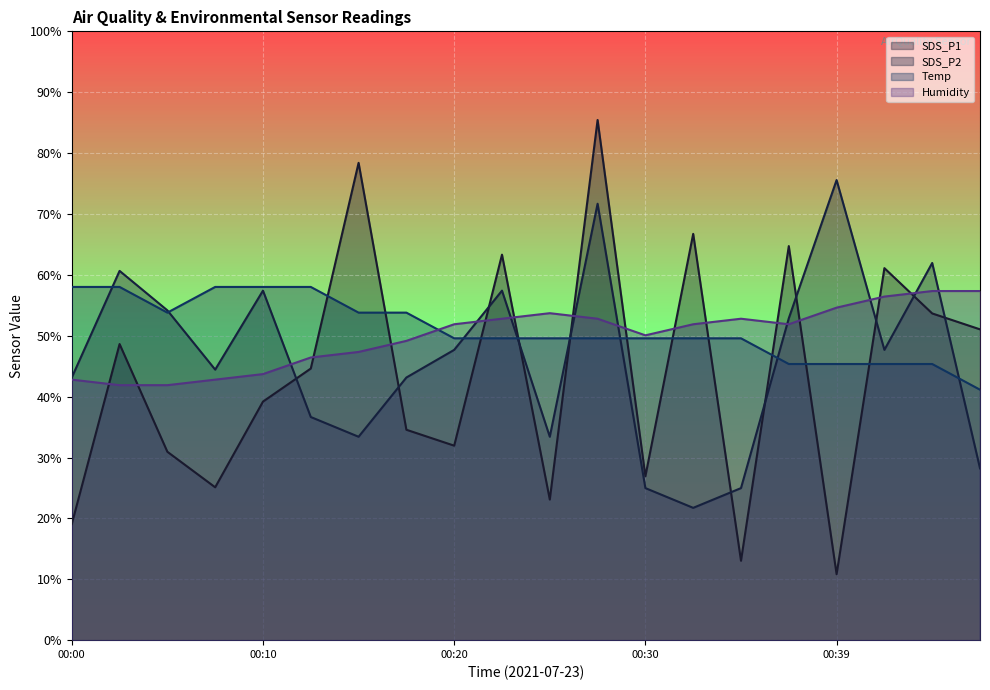

Reading right to left, extract all data points from this chart.

SDS_P1: 51.1	53.7	61.1	10.8	64.7	13.0	66.7	26.9	85.4	23.1	63.3	31.9	34.6	78.4	44.6	39.2	25.1	30.9	48.6	19.1
SDS_P2: 28.2	62.0	47.7	75.6	52.9	25.0	21.7	25.0	71.7	33.4	57.4	47.7	43.1	33.4	36.7	57.4	44.4	54.2	60.7	43.1
Temp: 41.1	45.4	45.4	45.4	45.4	49.6	49.6	49.6	49.6	49.6	49.6	49.6	53.8	53.8	58.0	58.0	58.0	53.8	58.0	58.0
Humidity: 57.3	57.3	56.4	54.6	51.9	52.8	51.9	50.1	52.8	53.7	52.8	51.9	49.2	47.3	46.4	43.7	42.8	41.9	41.9	42.8